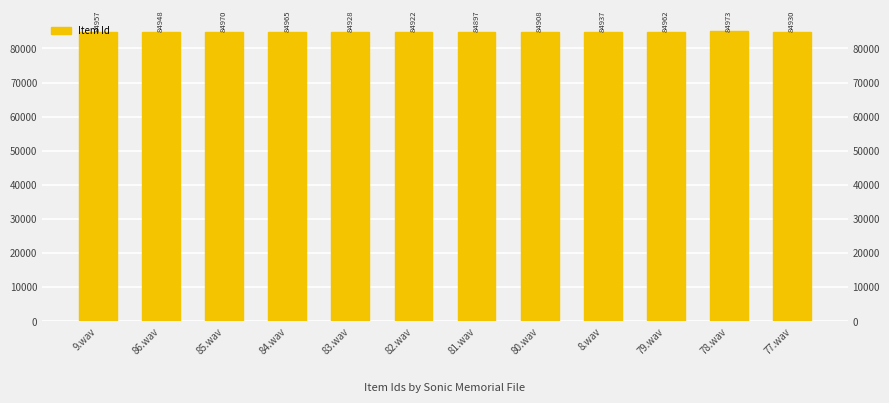

Approximately how many times larger is the value at 9.wav compared to 80.wav?

1.0